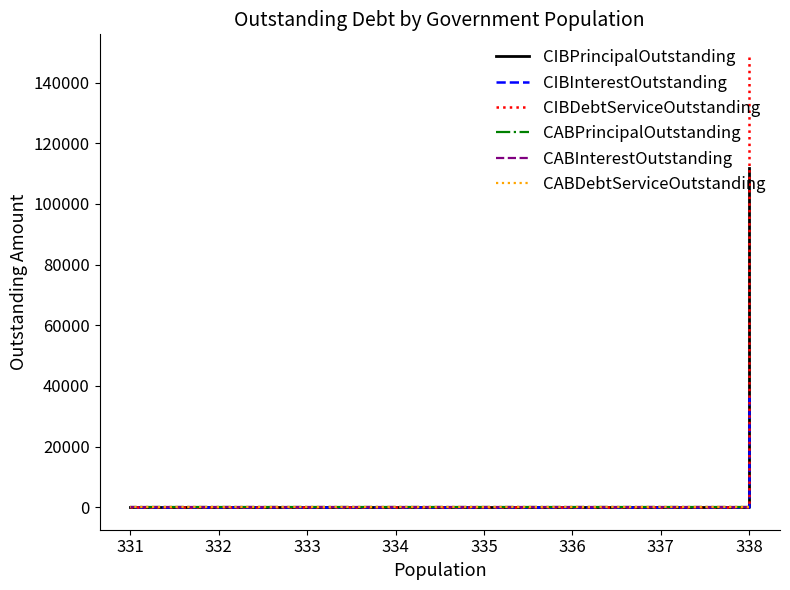

What is the difference between the maximum and minimum values in the CIBDebtServiceOutstanding series?

148507.8